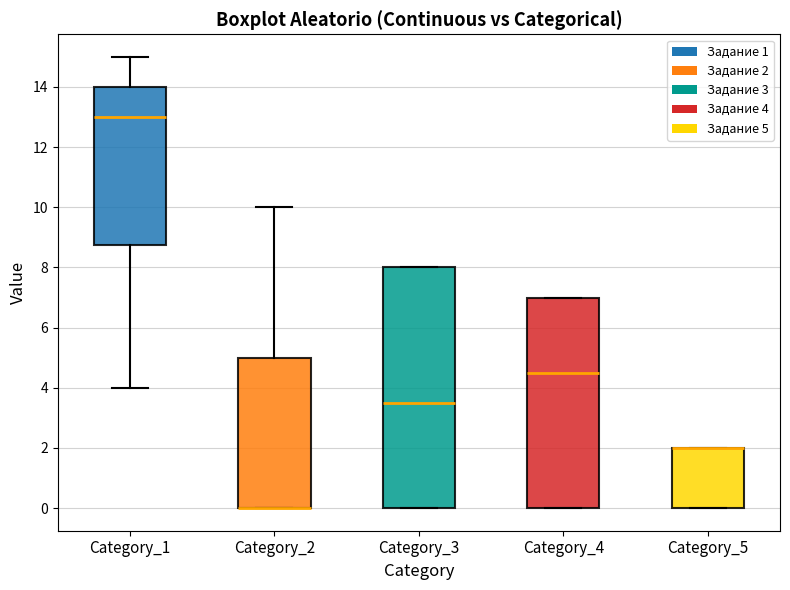

Where is the lower edge of the box for Category_3 on the y-axis? The values are not printed on the chart, so give them approximately, as read against the axis.

0.0